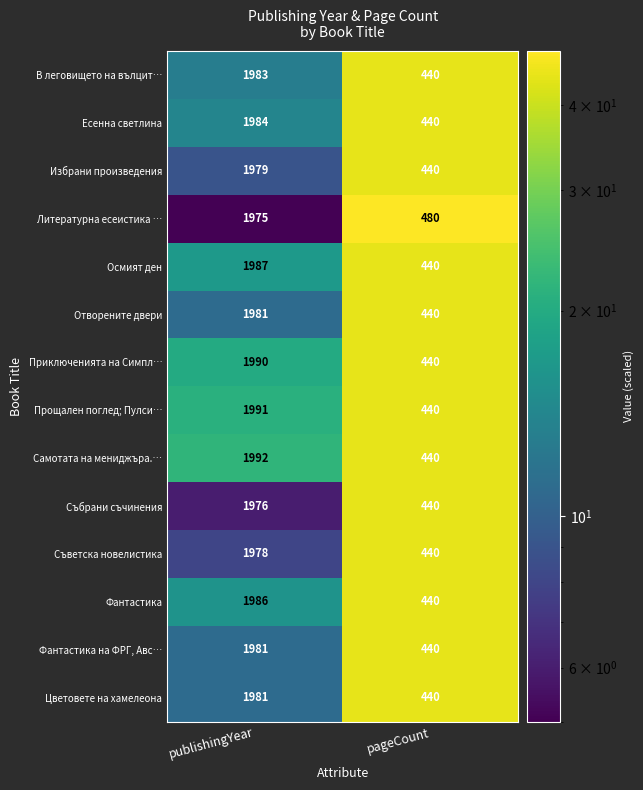

Reading left to right, what are all the values shown in this chart?

В леговището на вълцит…: 1983	440
Есенна светлина: 1984	440
Избрани произведения: 1979	440
Литературна есеистика …: 1975	480
Осмият ден: 1987	440
Отворените двери: 1981	440
Приключенията на Симпл…: 1990	440
Прощален поглед; Пулси…: 1991	440
Самотата на мениджъра.…: 1992	440
Събрани съчинения: 1976	440
Съветска новелистика: 1978	440
Фантастика: 1986	440
Фантастика на ФРГ, Авс…: 1981	440
Цветовете на хамелеона: 1981	440